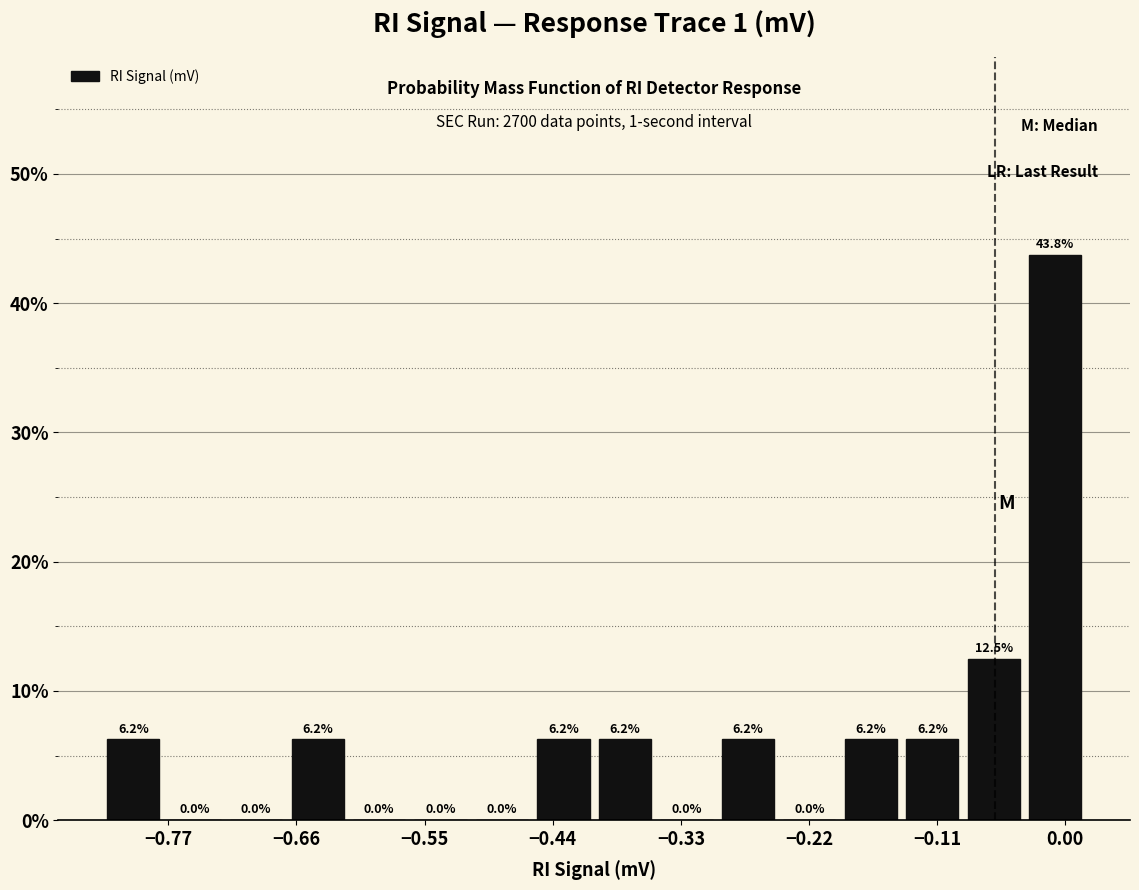

Around what value on the x-axis is the tallest bar? Give the approximate position of its centre, as read against the axis.

0.00